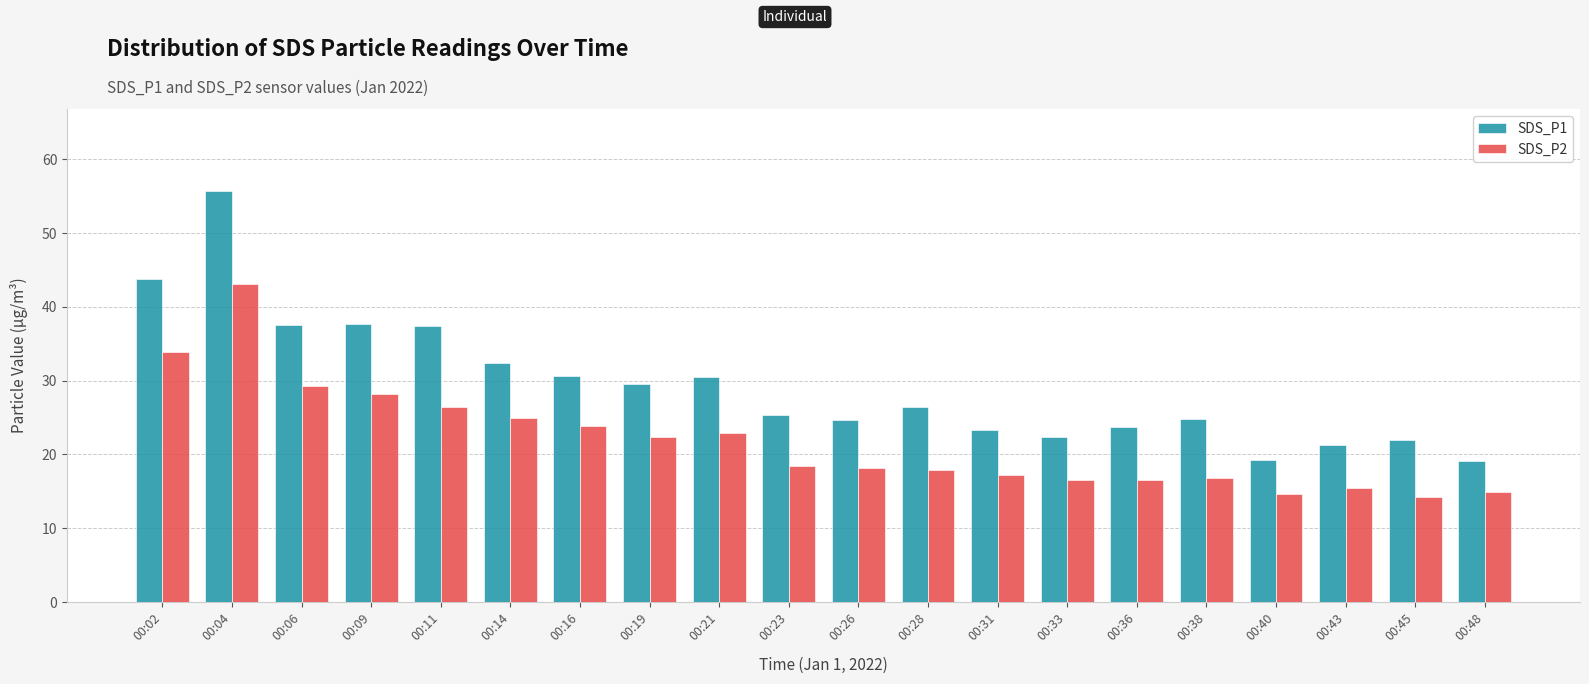

At which category is the sum across all series the highest?

00:04